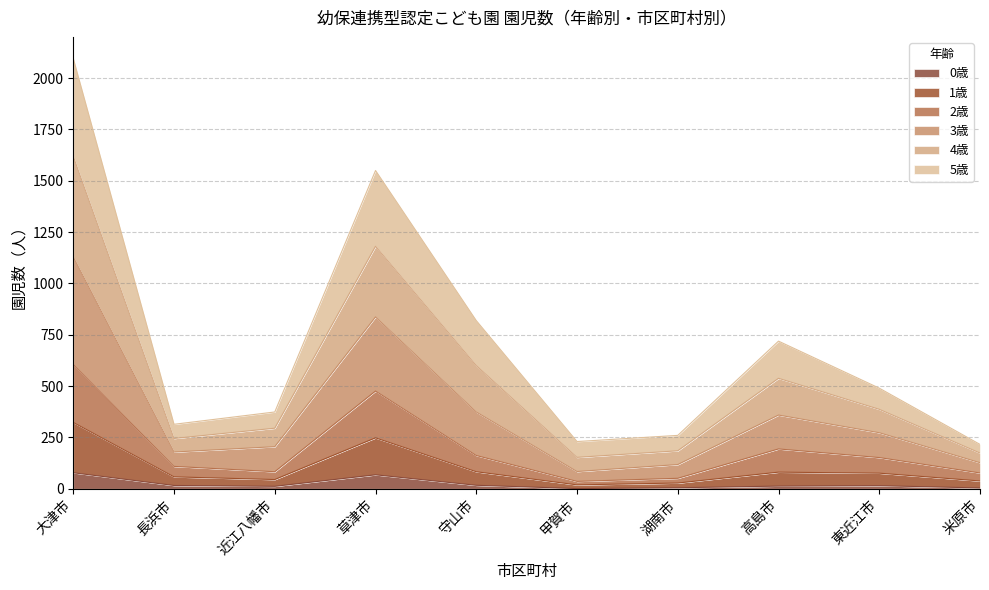

What is the minimum value for 0歳?

1